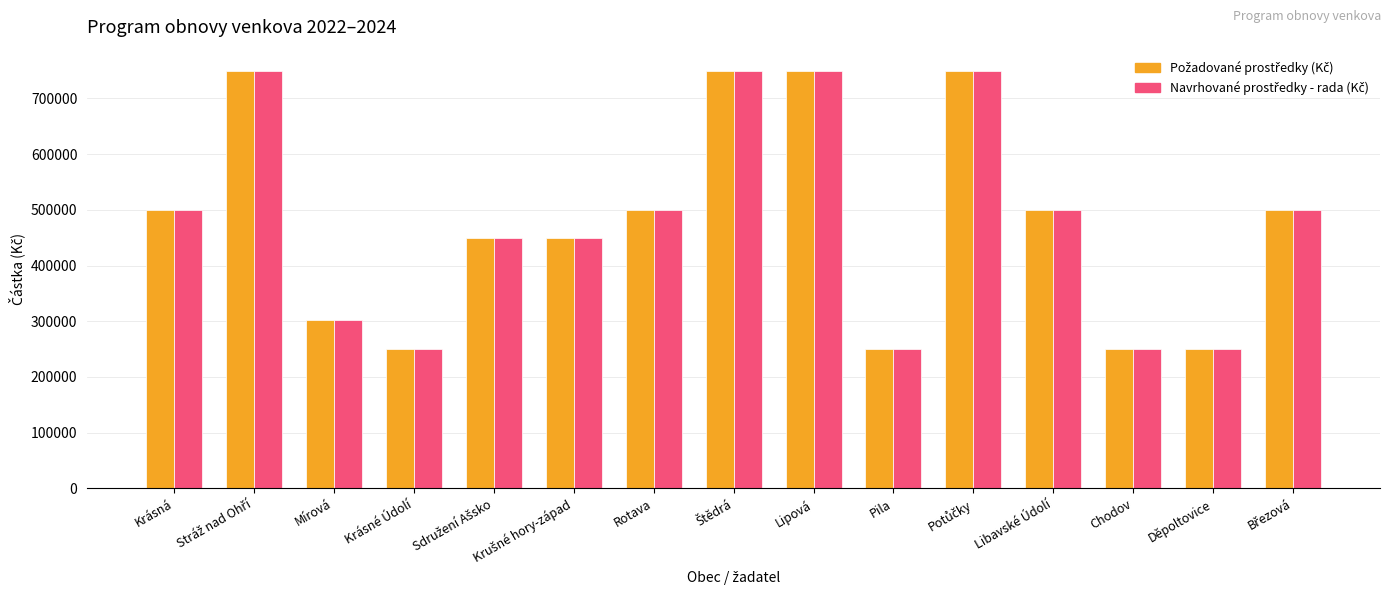

At how many categories does at least one series exceed 681499?

4